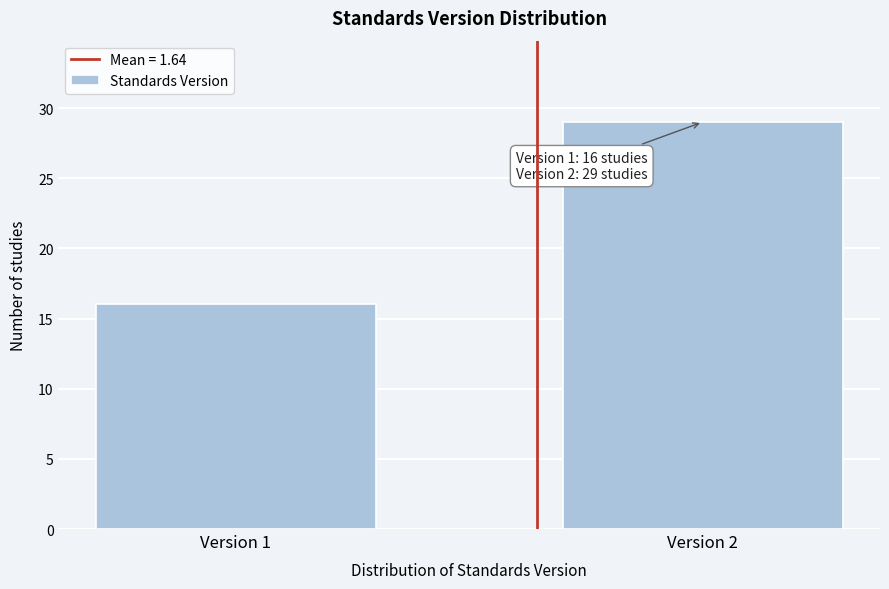

Reading right to left, transcribe all the data shown in this chart.

Version 2=29	Version 1=16